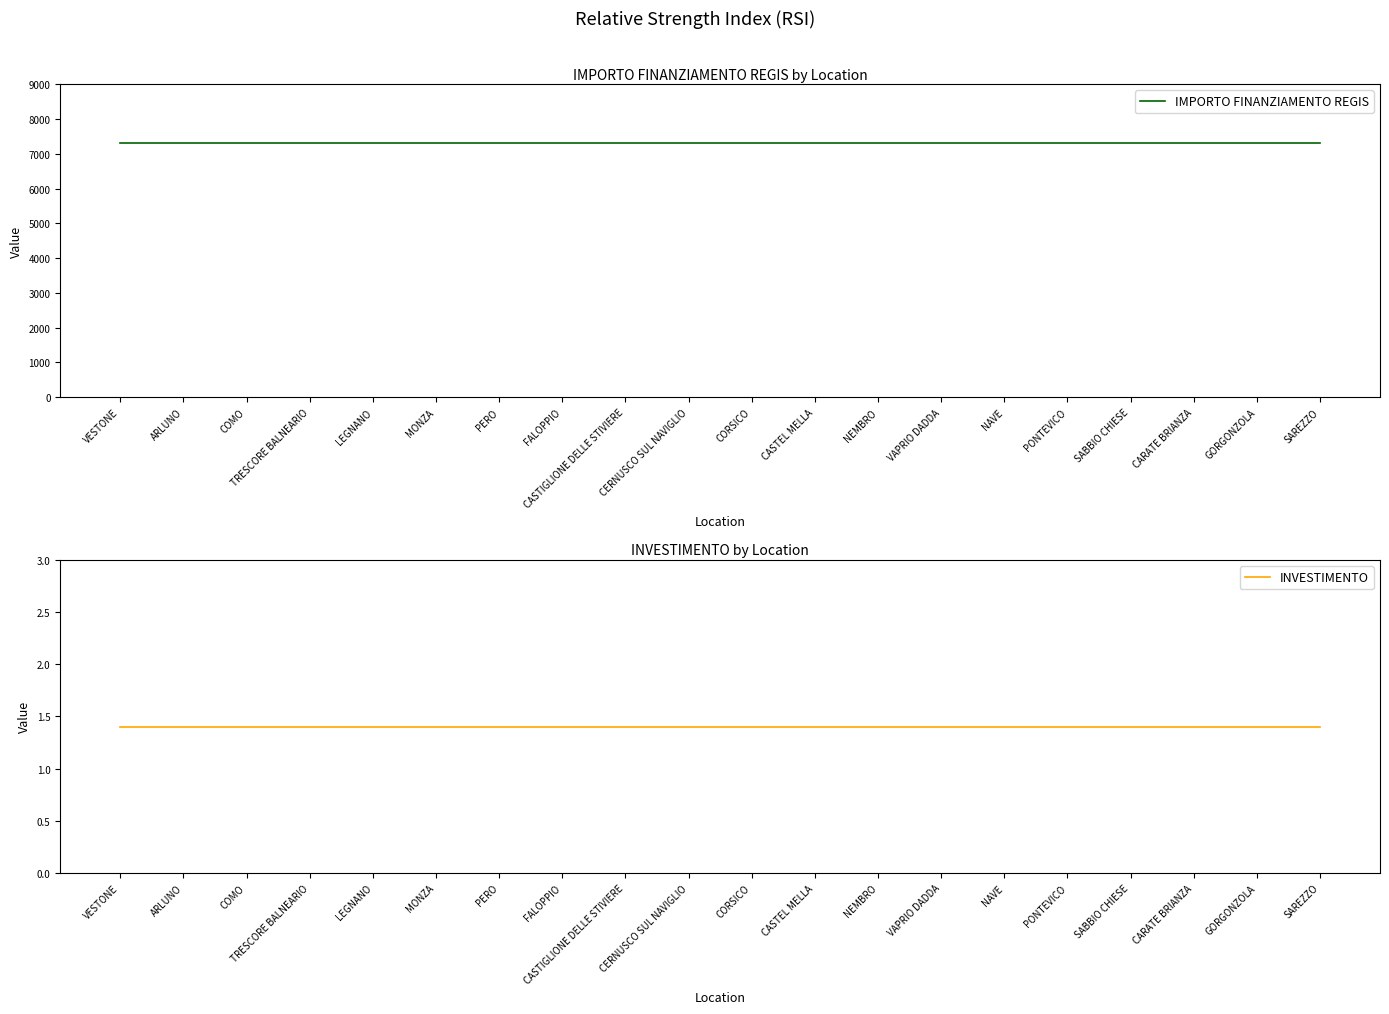

The IMPORTO FINANZIAMENTO REGIS series shows 12477.3 at CASTIGLIONE DELLE STIVIERE. True or false?

False